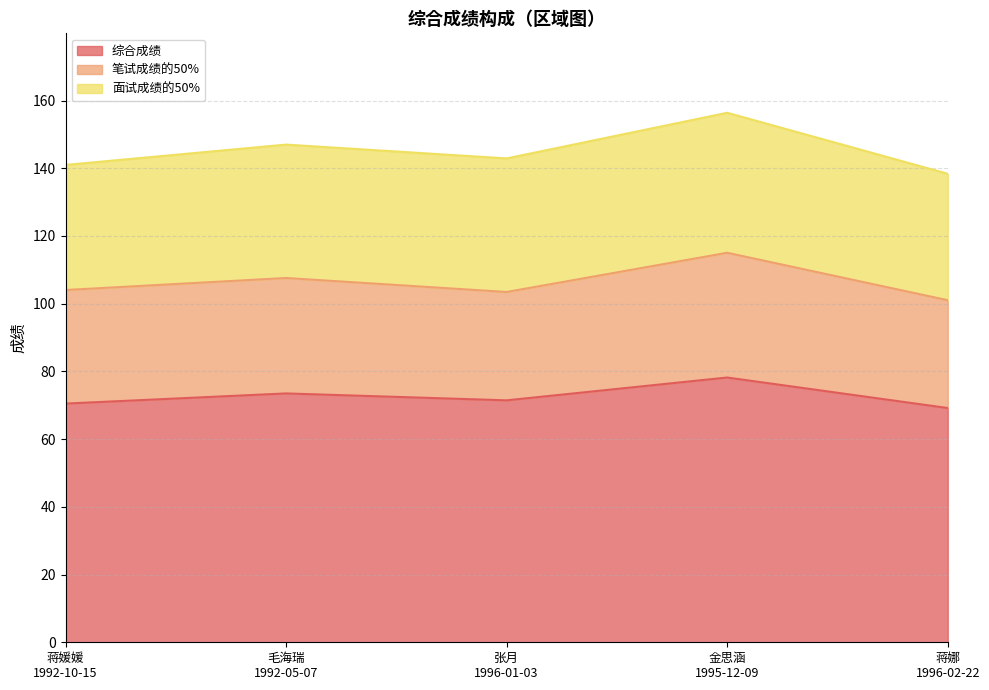

Is the value of 笔试成绩的50% at 蒋娜
1996-02-22 greater than the value of 综合成绩 at 毛海瑞
1992-05-07?

No